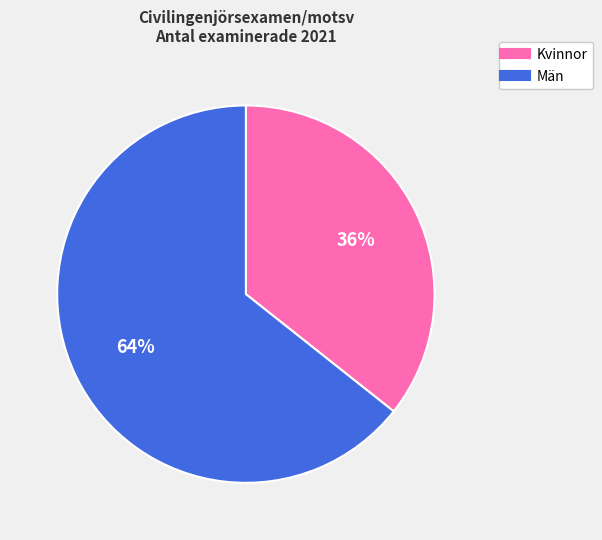

Is Kvinnor the majority of the pie?

No